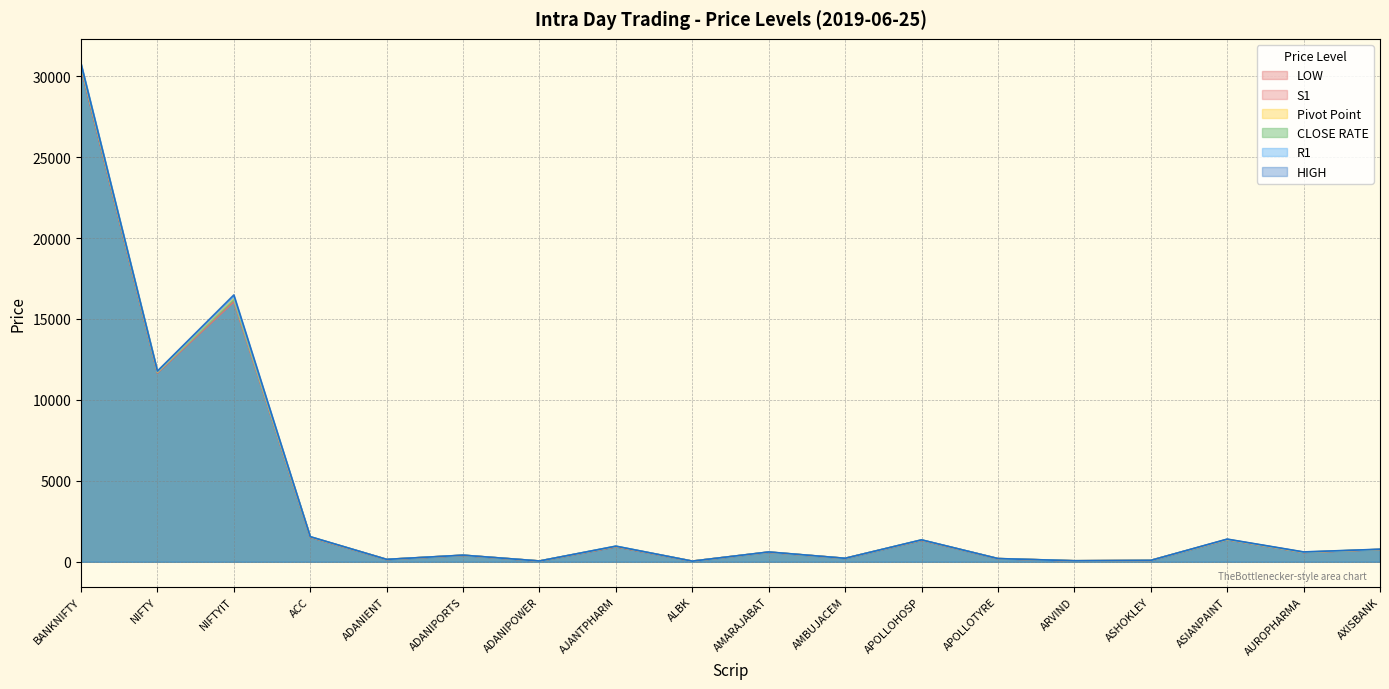

The HIGH series shows 375.1 at AMBUJACEM. True or false?

False